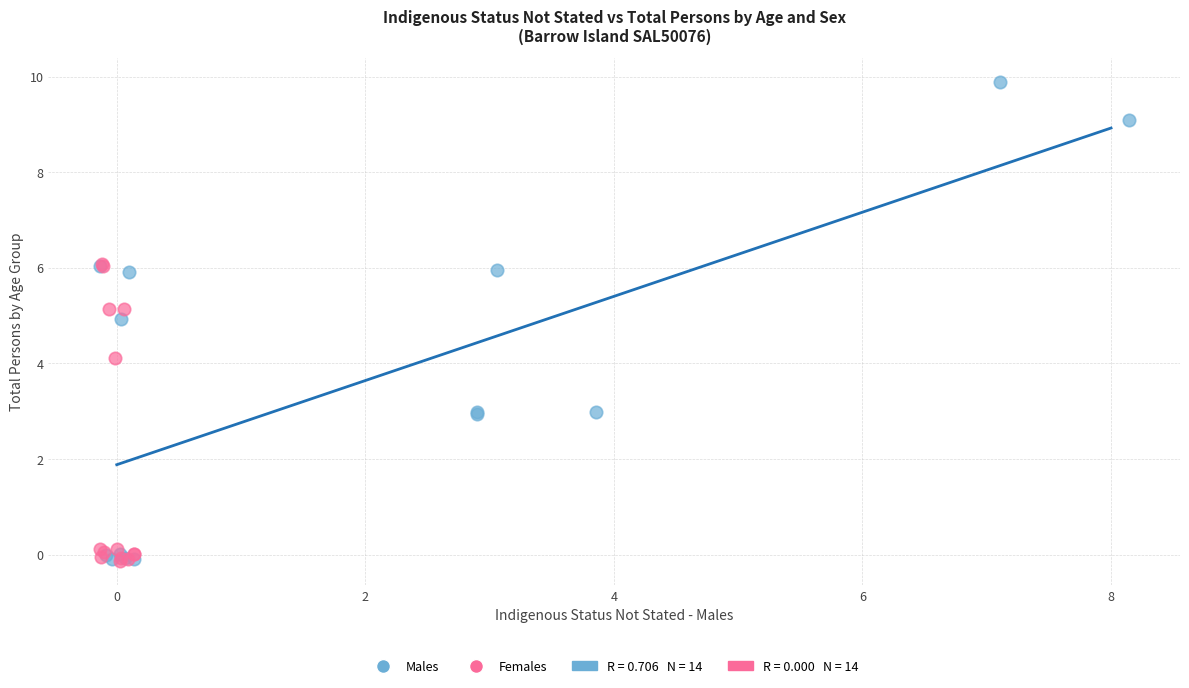

Which series contains the highest Y value?

Males